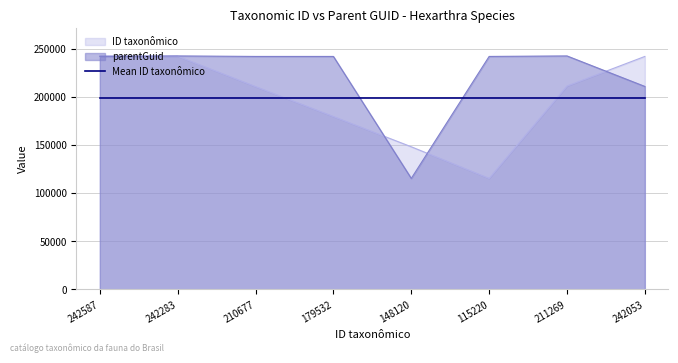

Which has a higher value, 115220 or 242053?

242053